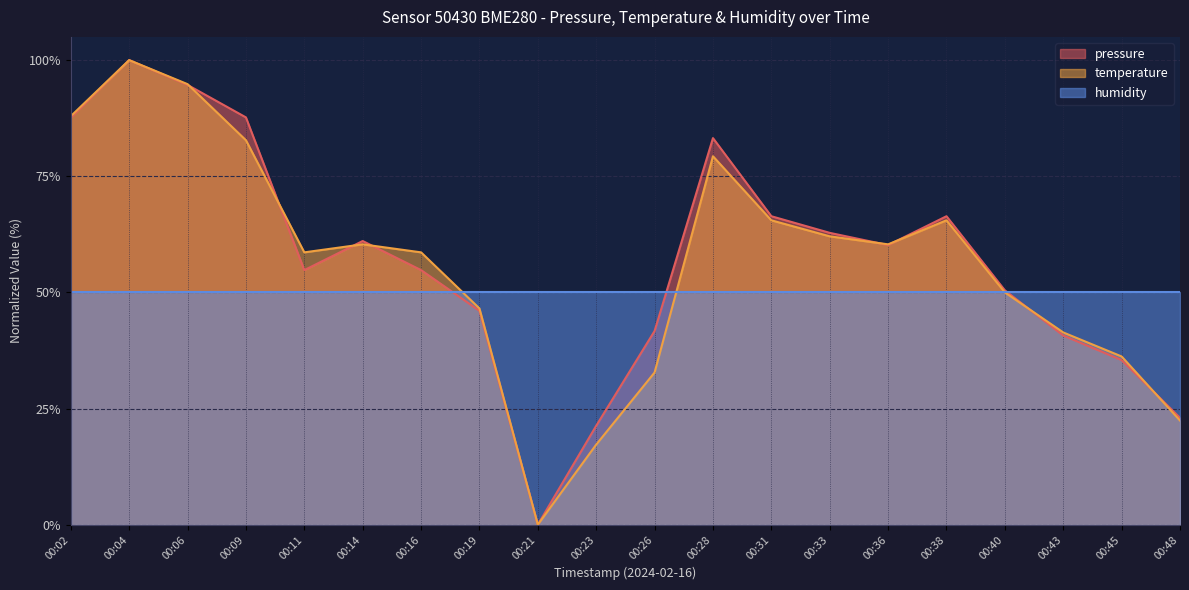

How many data points does each series have?

20